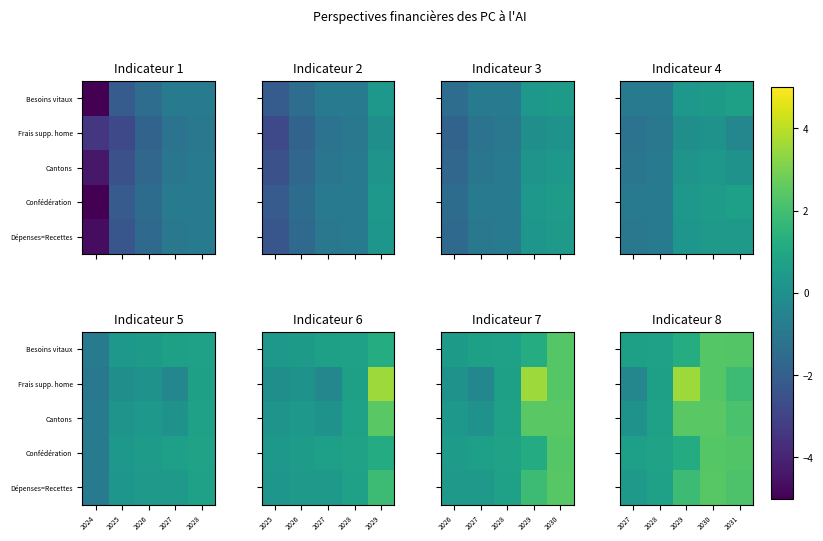

Between 2030 and 2028, which is larger?

2030